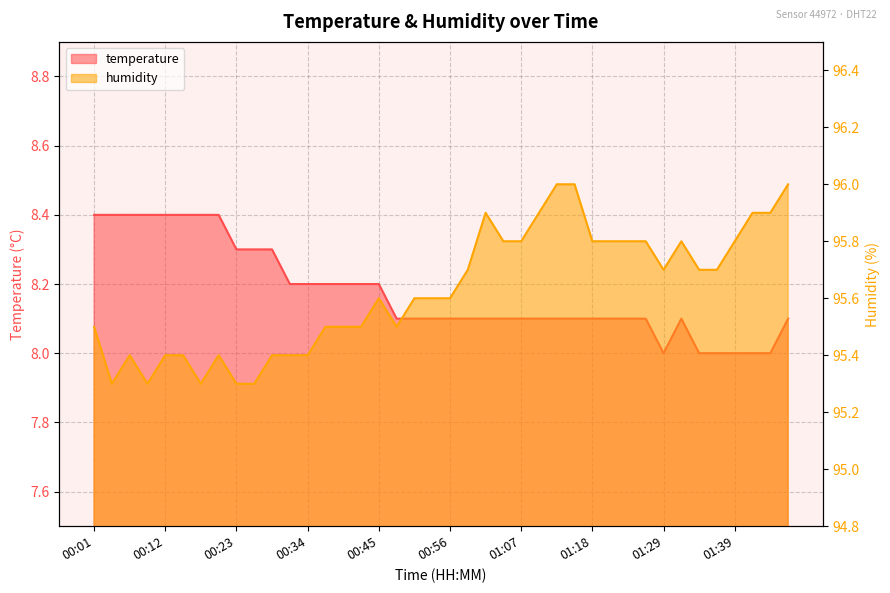

What is the approximate value of temperature at 00:39?

8.2